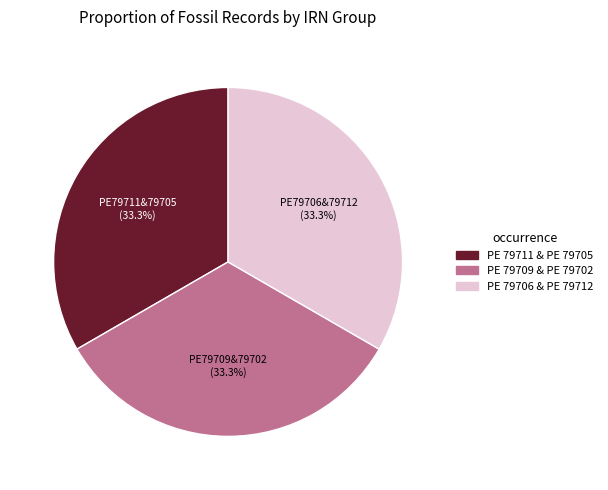

Is there any slice that represents more than half of the pie?

No